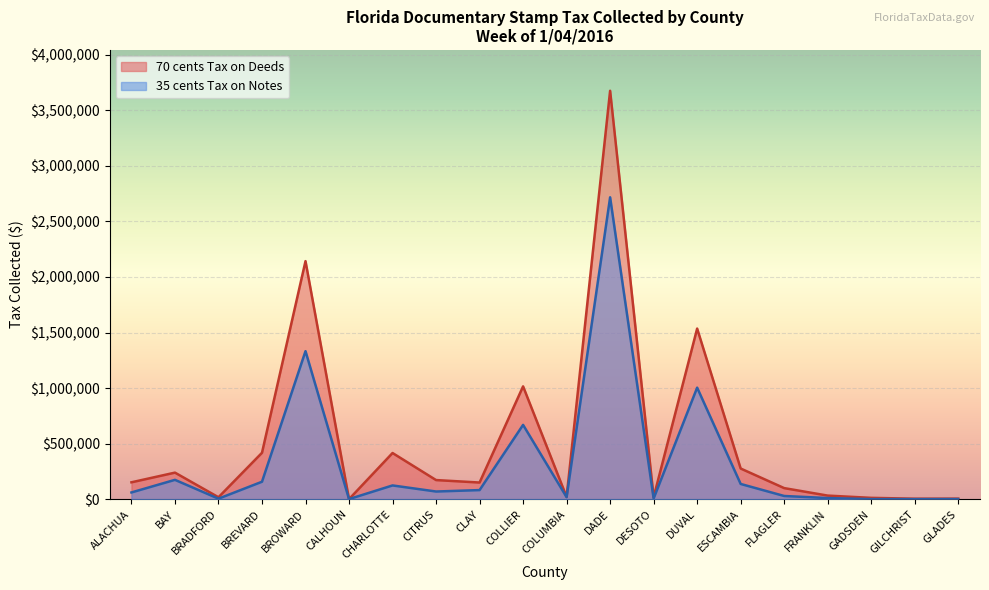

True or false: 70 cents Tax on Deeds has a value of 8826.5 at DESOTO.

False